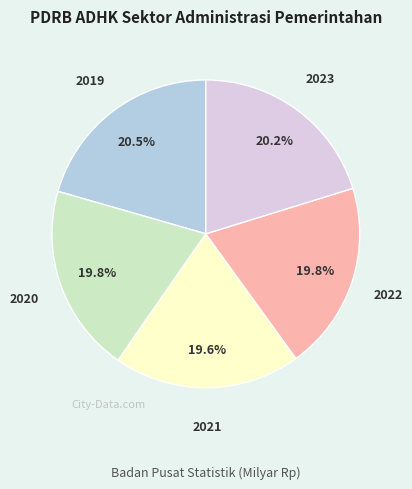

How many segments does this pie chart have?

5